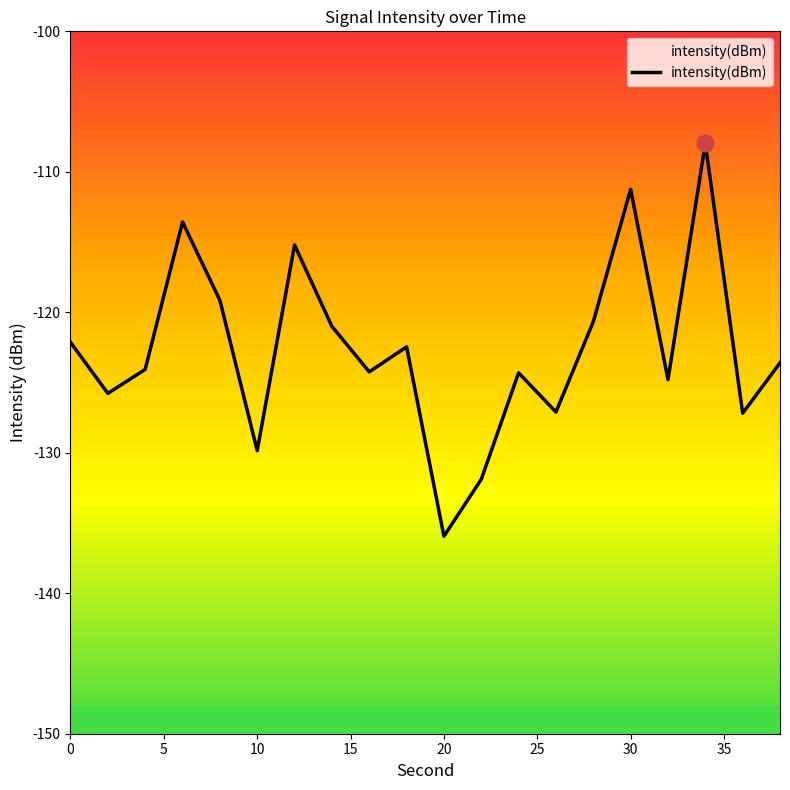

Which category has the lowest value across all series?

20